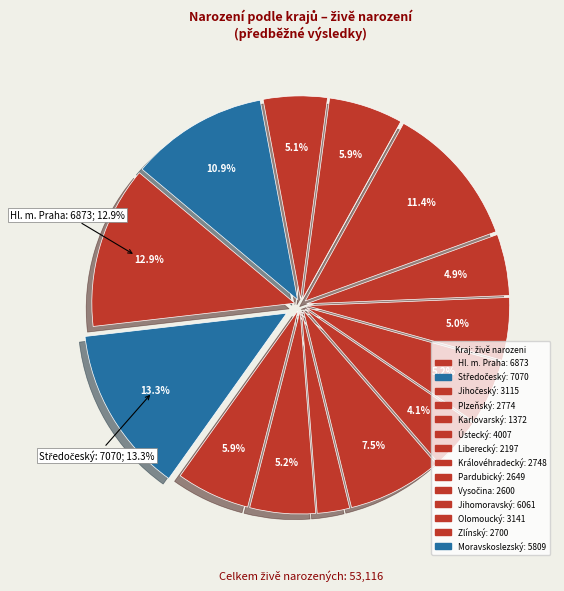

To the nearest percent, what portion does Pardubický represent?

5%